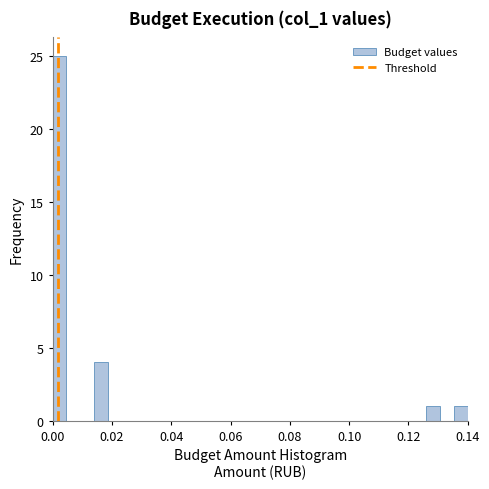

Read against the x-axis, roughly where is the centre of the tallest bar?

0.002